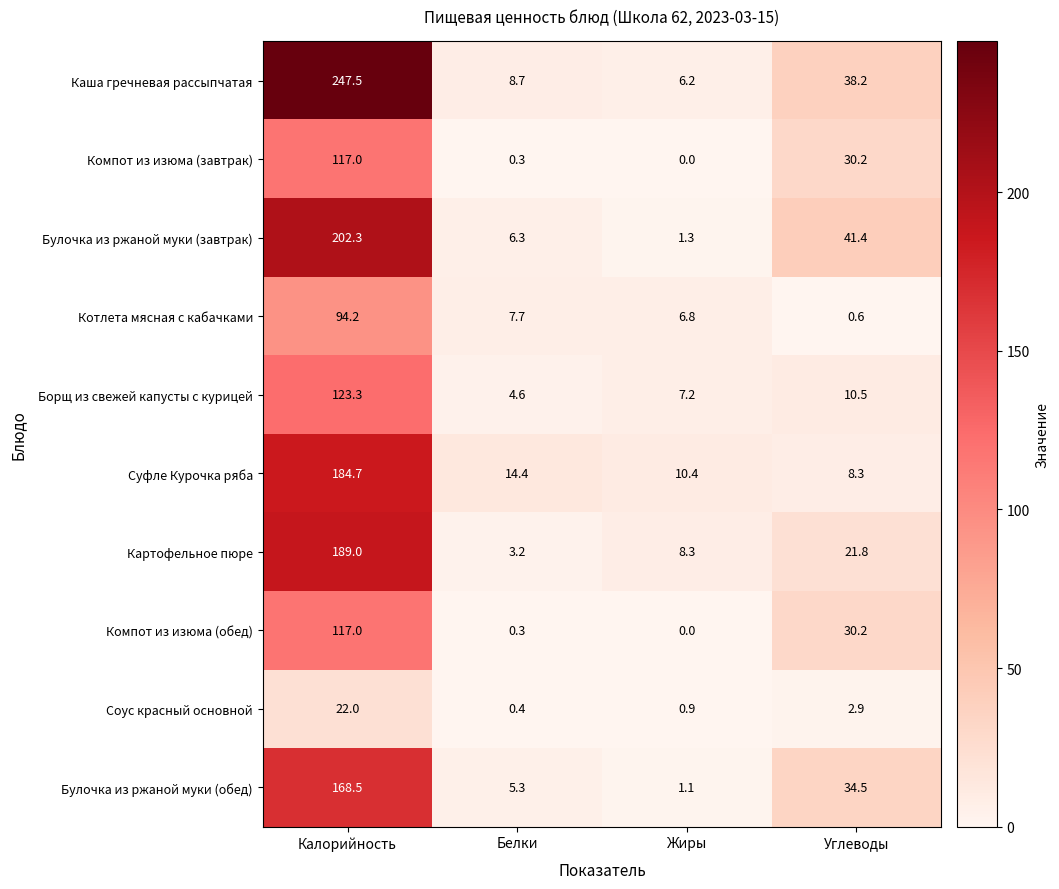

List the labels in order of Котлета мясная с кабачками value, largest first.

Калорийность, Белки, Жиры, Углеводы